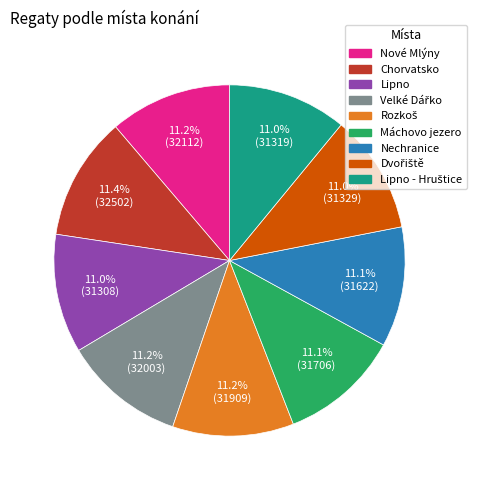

Is there a majority slice in this chart?

No